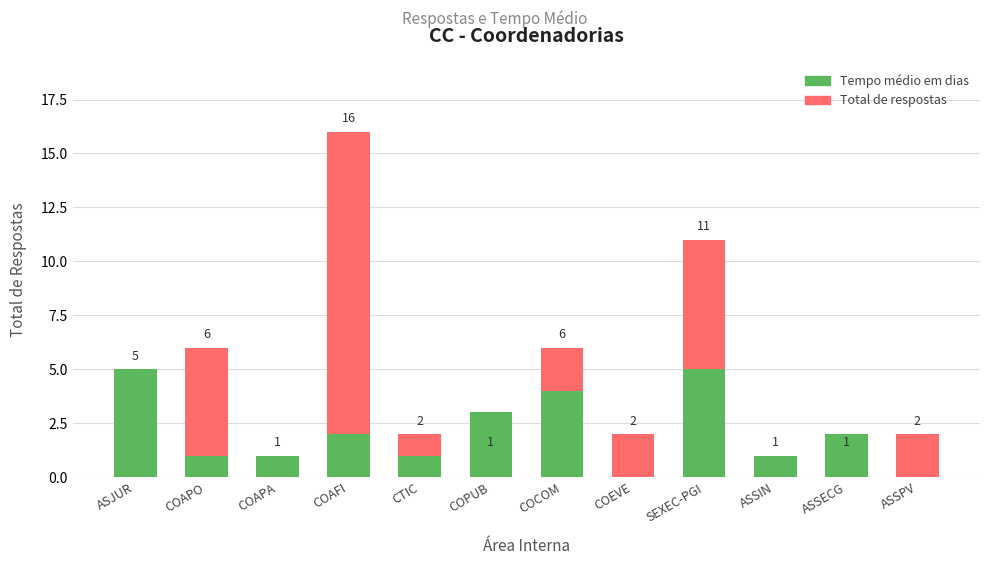

What is the maximum value for Tempo médio em dias?

5